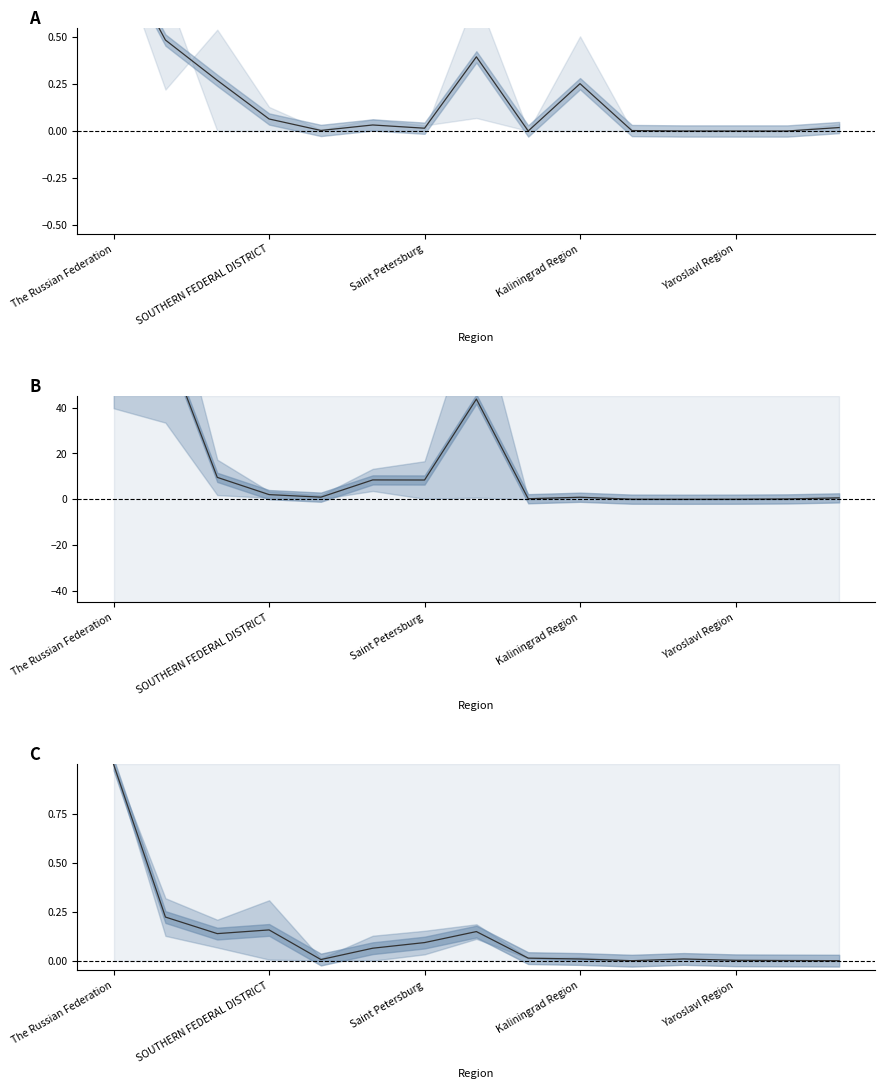

The Food products / Automobiles series shows 0.0 at 5. True or false?

False